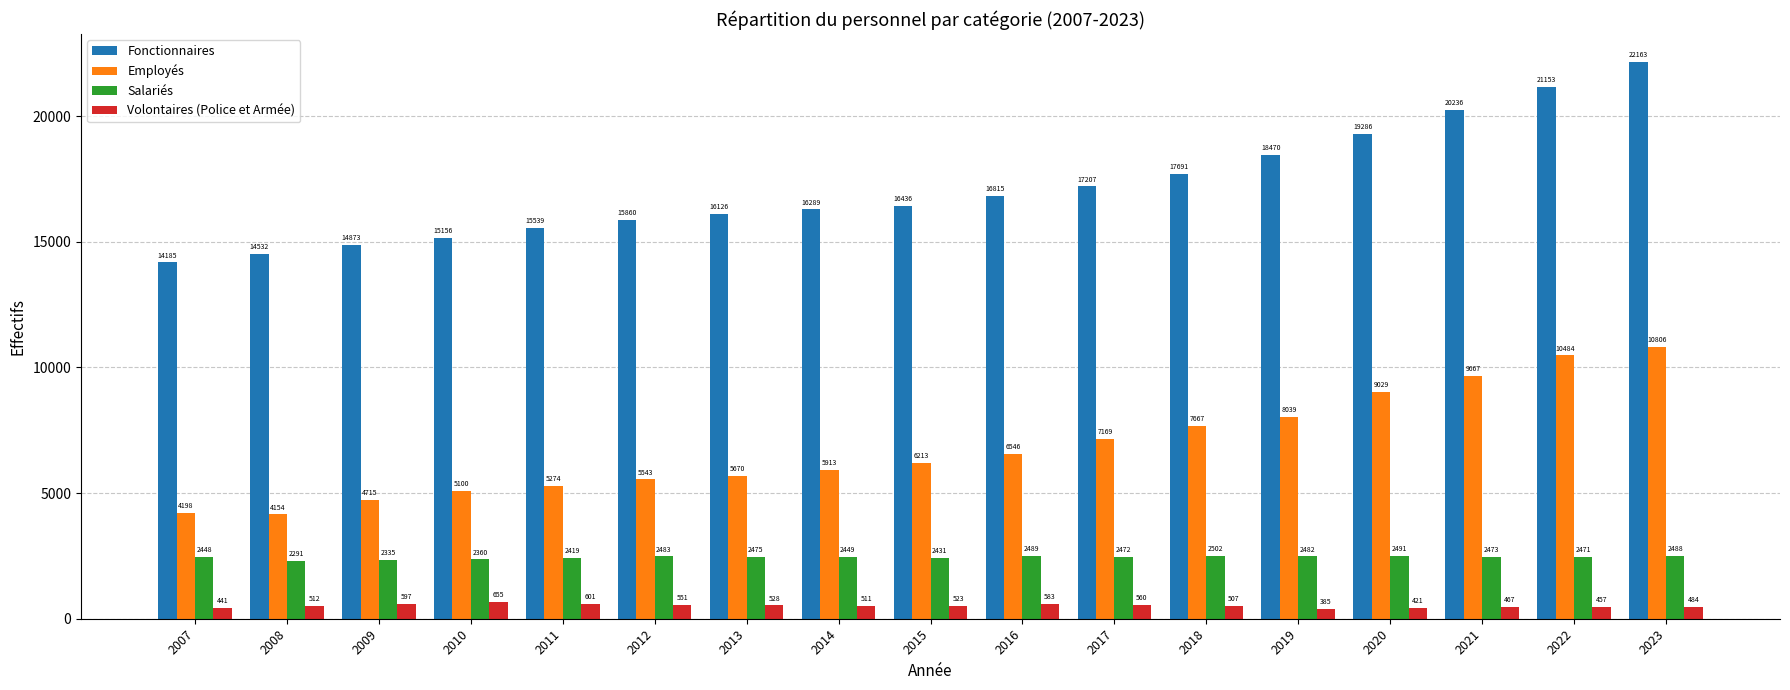

What is the spread (max minus min) of values at 2010?

14501